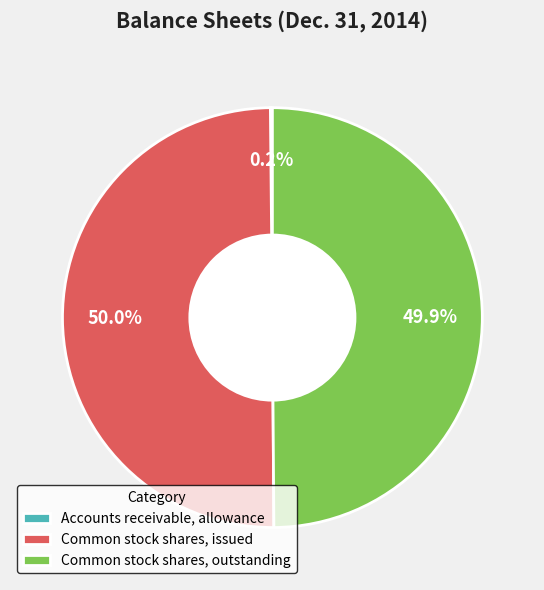

To the nearest percent, what is the difference between the largest and smallest slice percentages?

50%